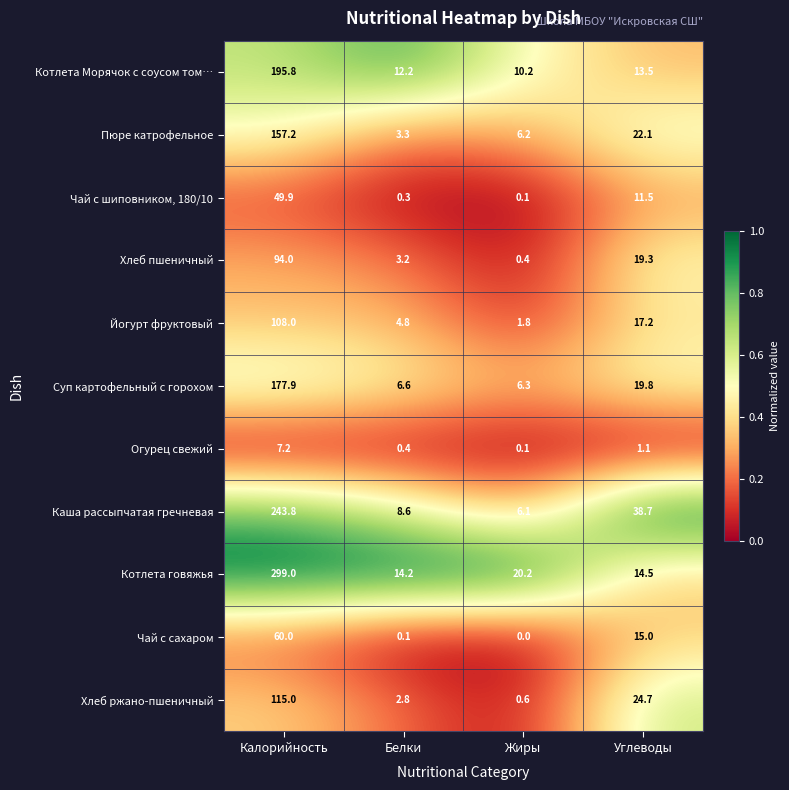

What is the difference between the highest and lowest values at Углеводы?

37.6